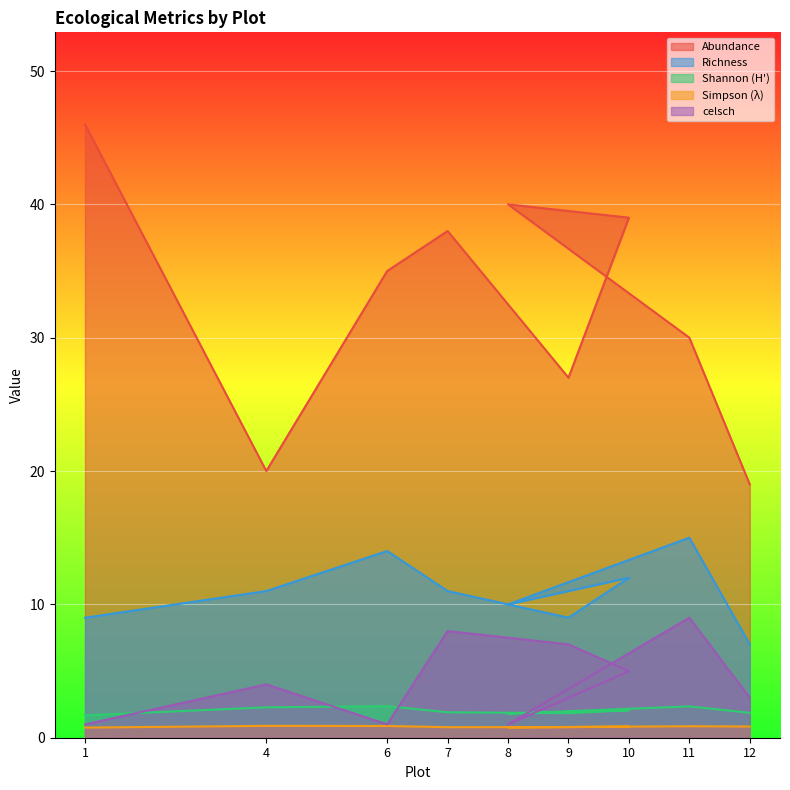

At which category is the sum across all series the highest?

7